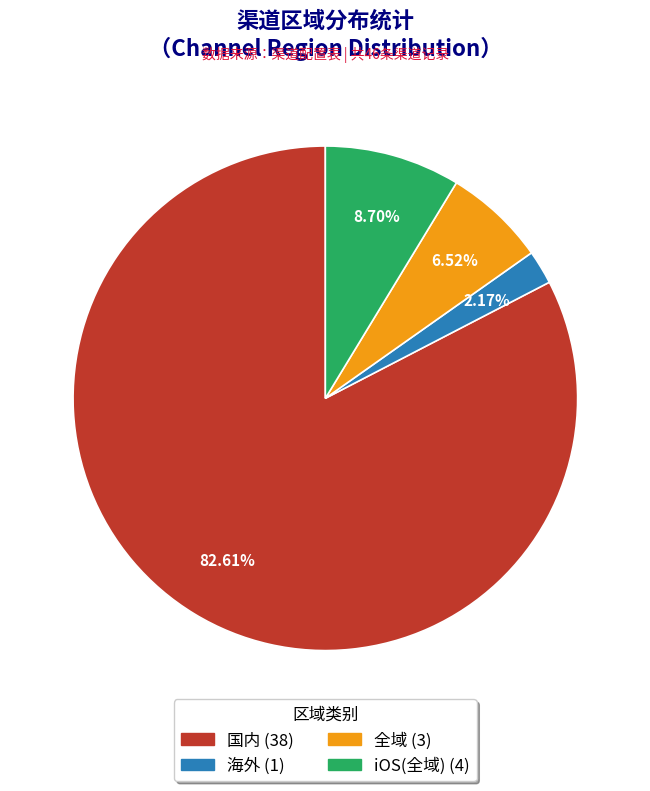

What portion of the pie excludes 国内?

17.4%